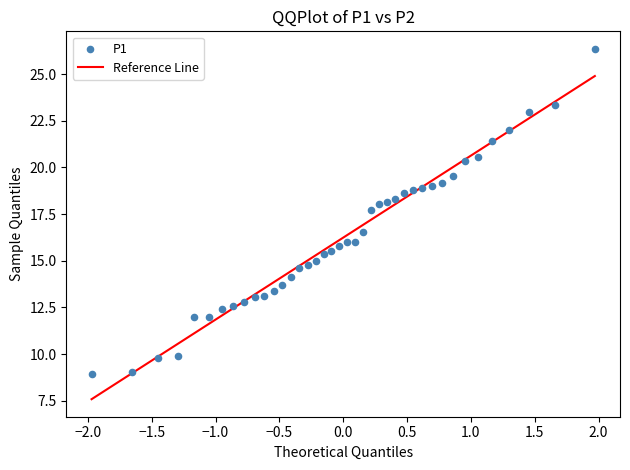

What is the range of X values (max minus min)?

3.9